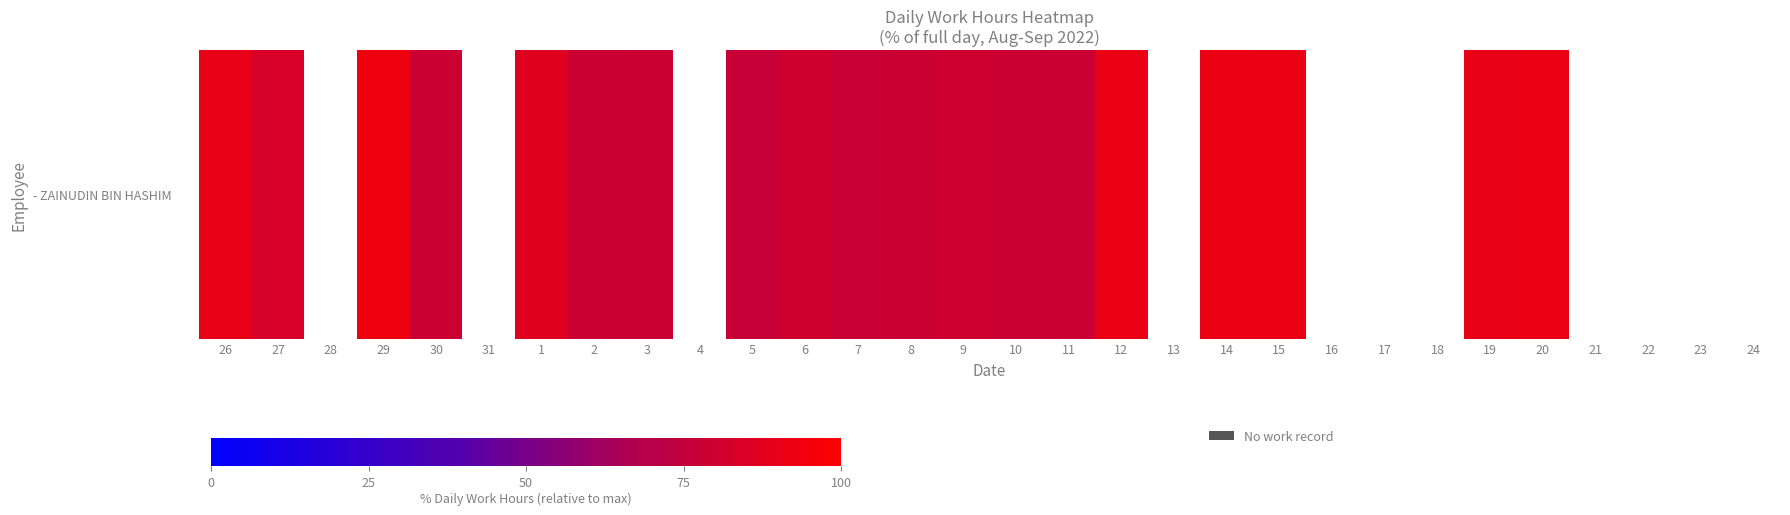

How many series are shown in this chart?

1